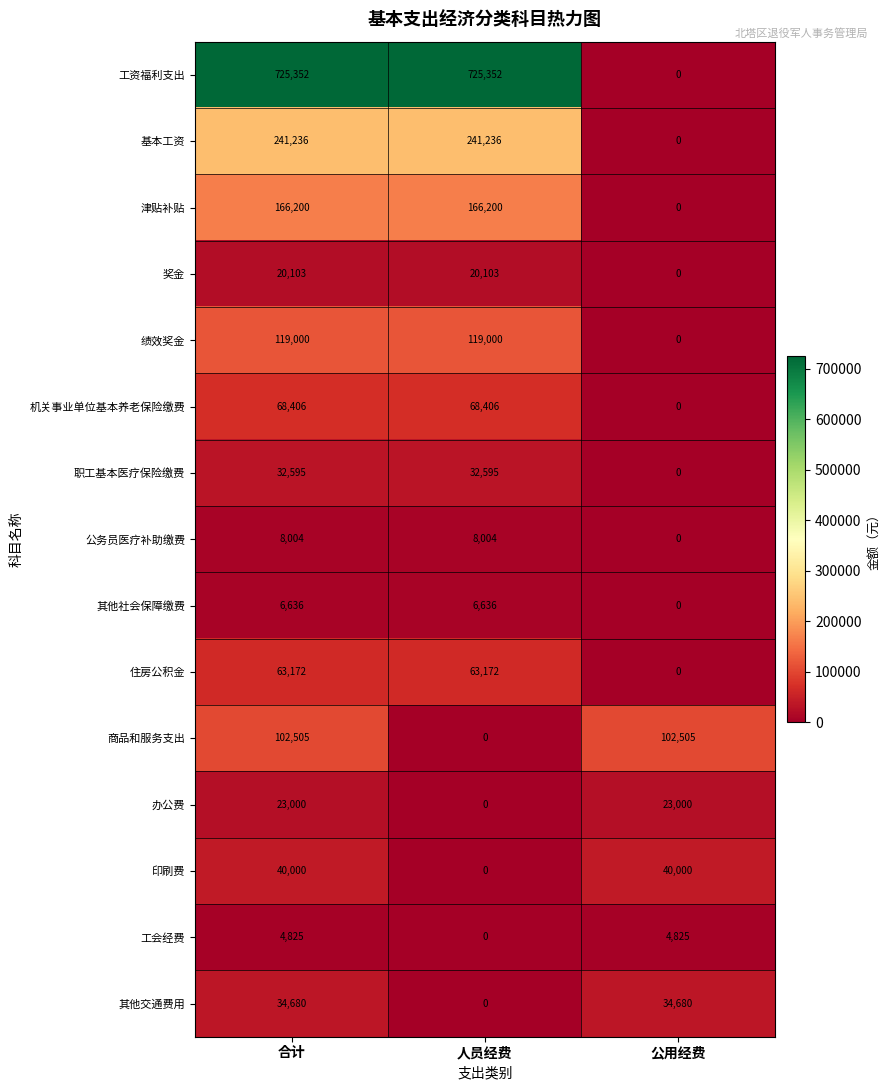

How many distinct data groups are displayed?

15